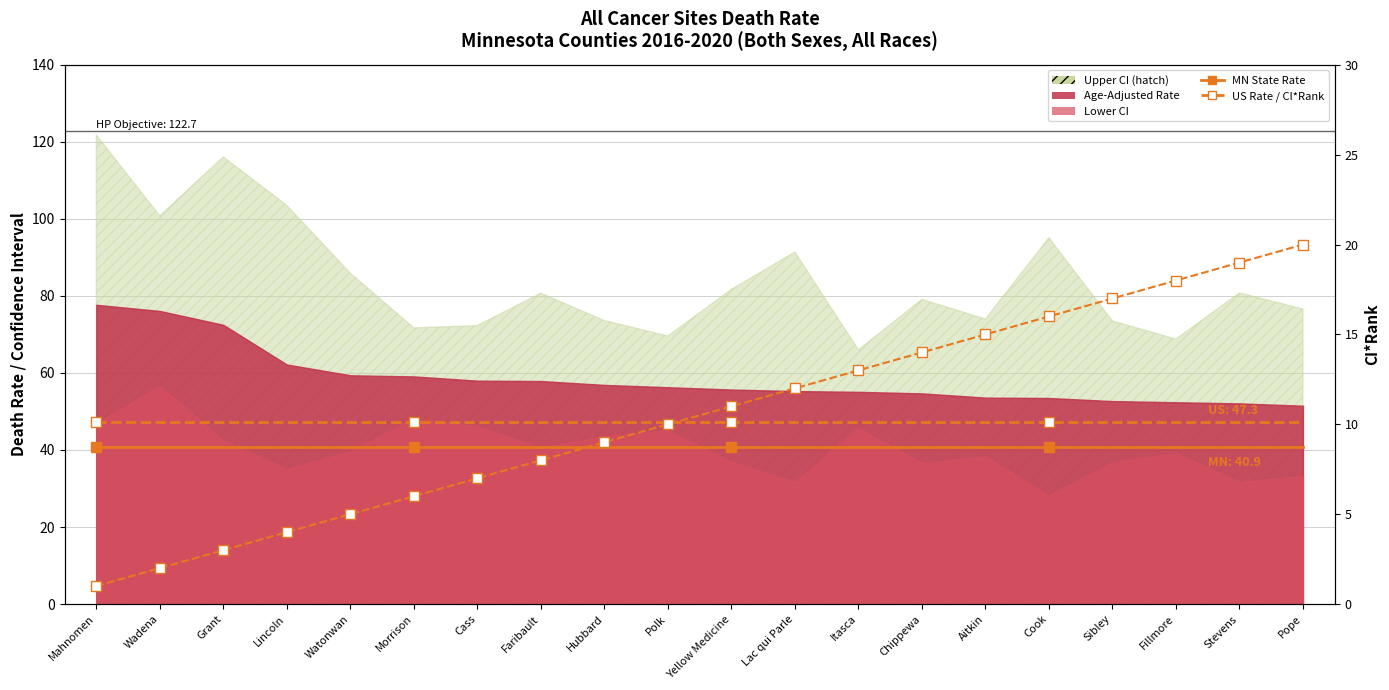

What is the total value across all series at Fillmore?

106.2